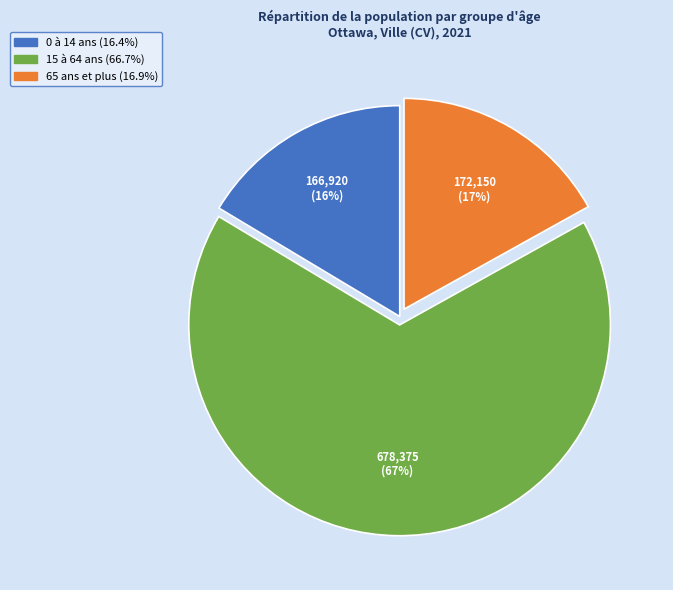

Is it true that 65 ans et plus is 3% of the pie?

False